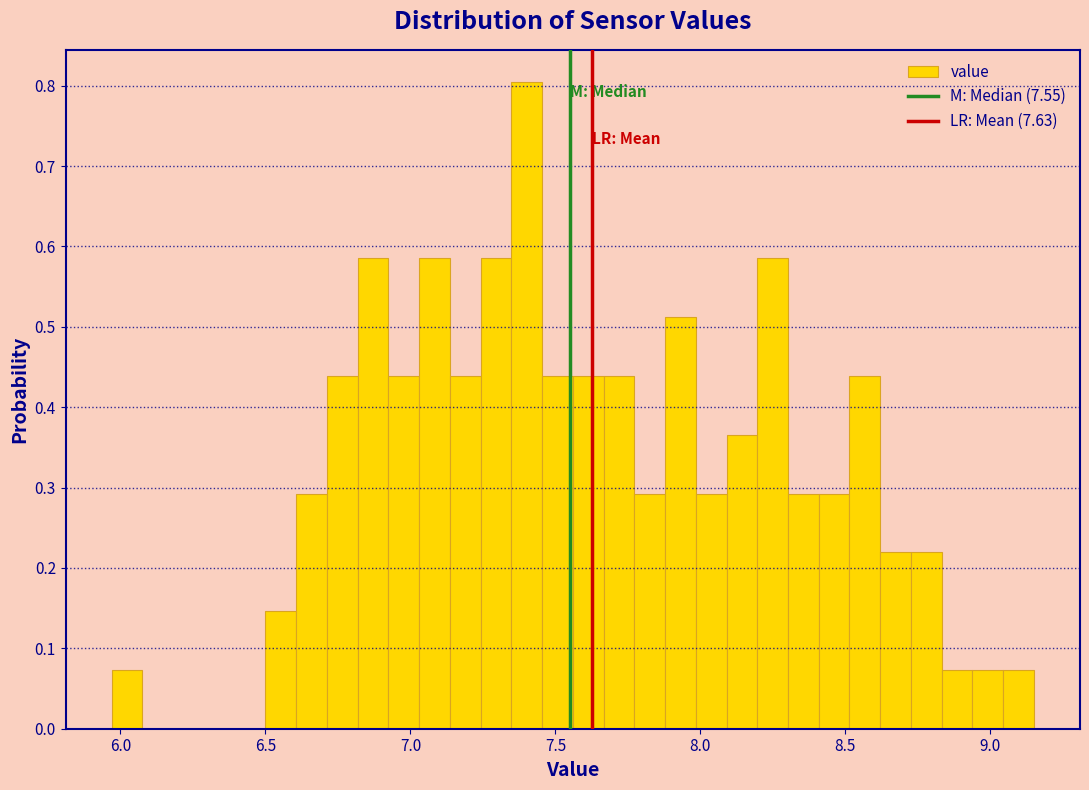

Around what value on the x-axis is the tallest bar? Give the approximate position of its centre, as read against the axis.

7.40